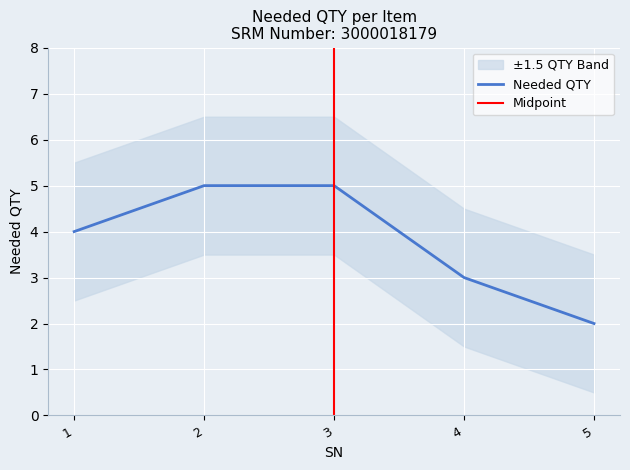

Which label corresponds to the smallest value in the chart?

5